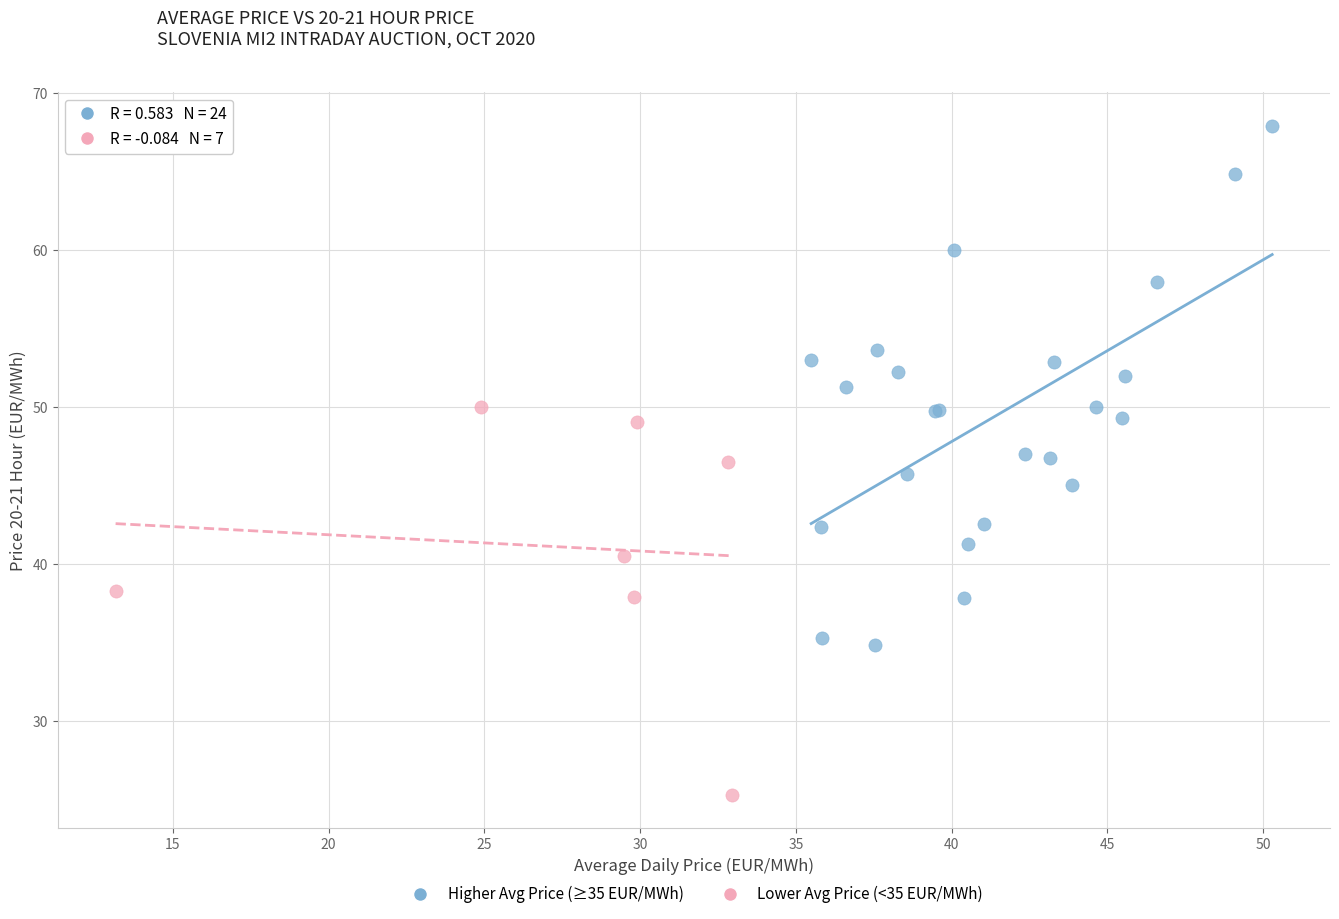

Which series has the largest Y range (max minus min)?

Higher Avg Price (≥35 EUR/MWh)